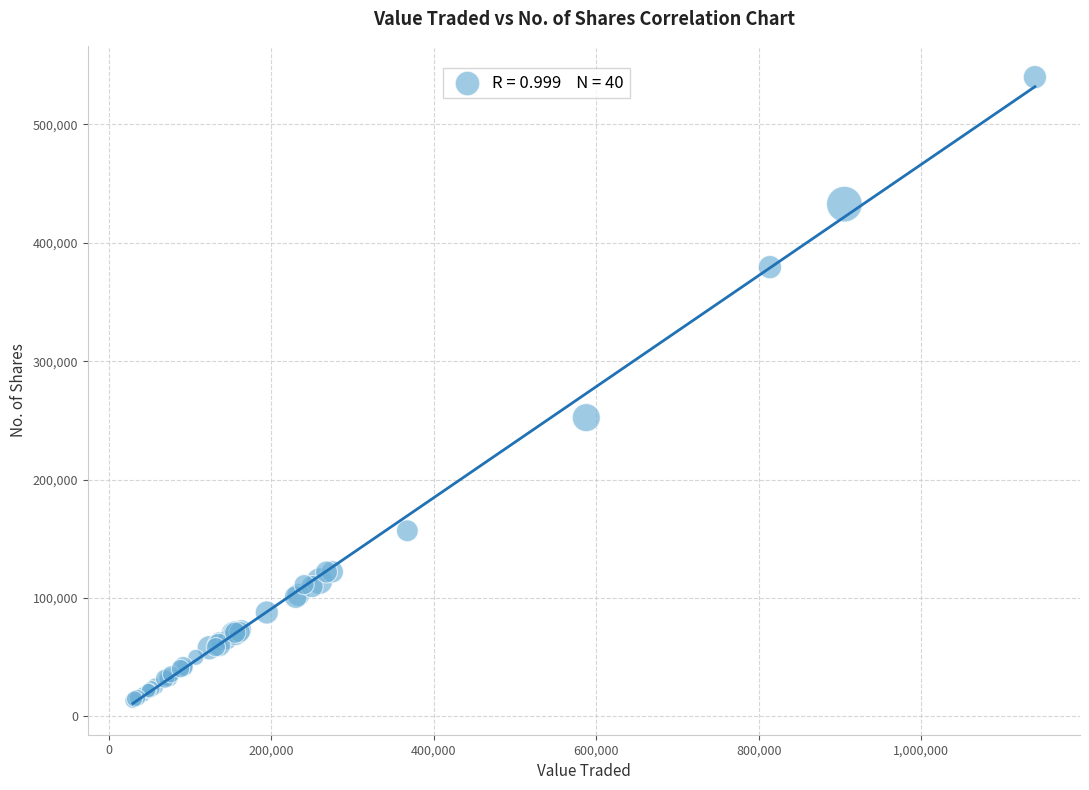

What Y value in the scatter plot is closest to 276687?

252341